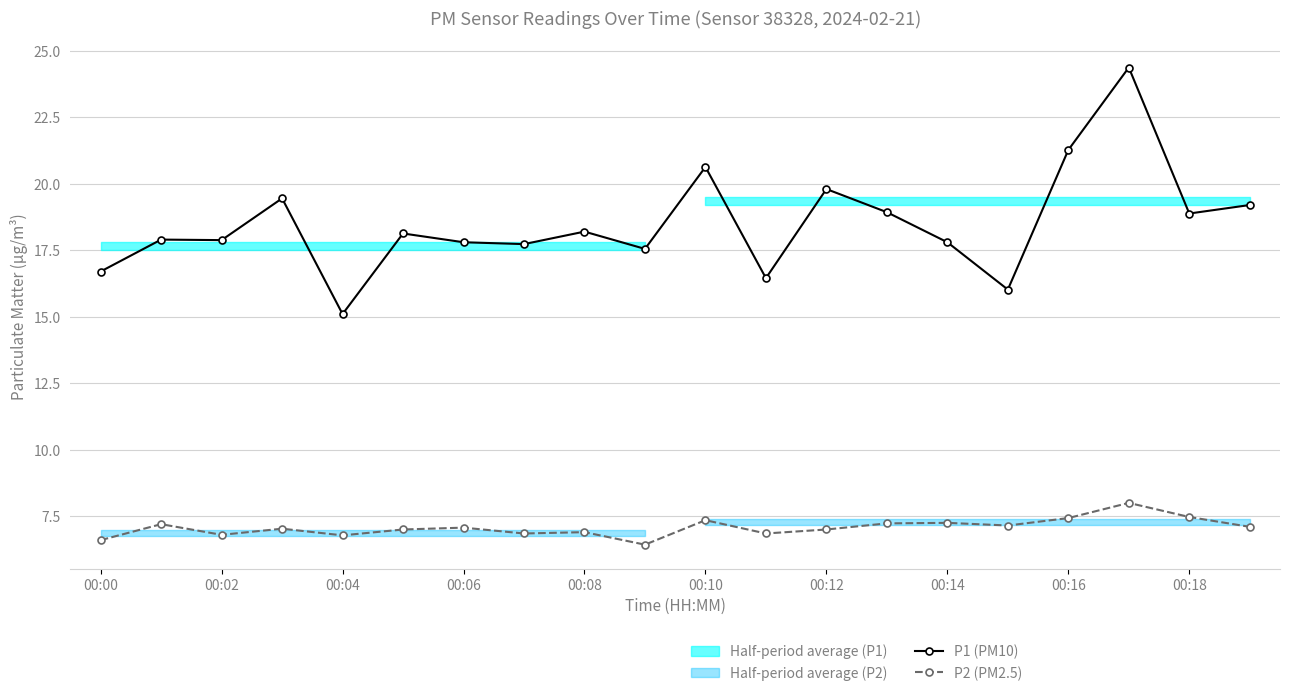

True or false: P2 (PM2.5) and P1 (PM10) cross at least once.

False